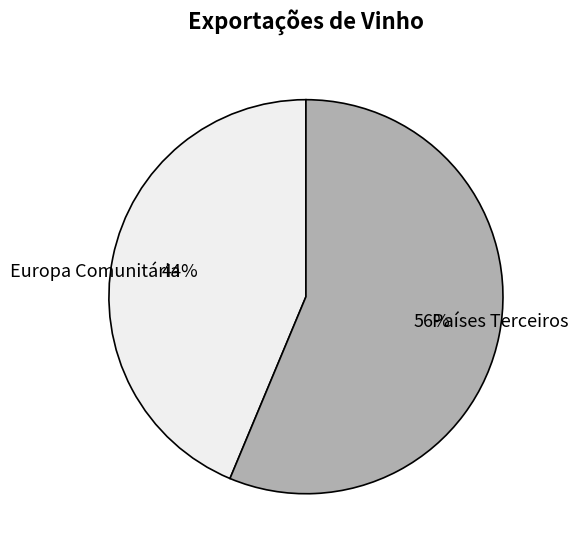

Rank the categories by value from highest to lowest.

Países Terceiros, Europa Comunitária